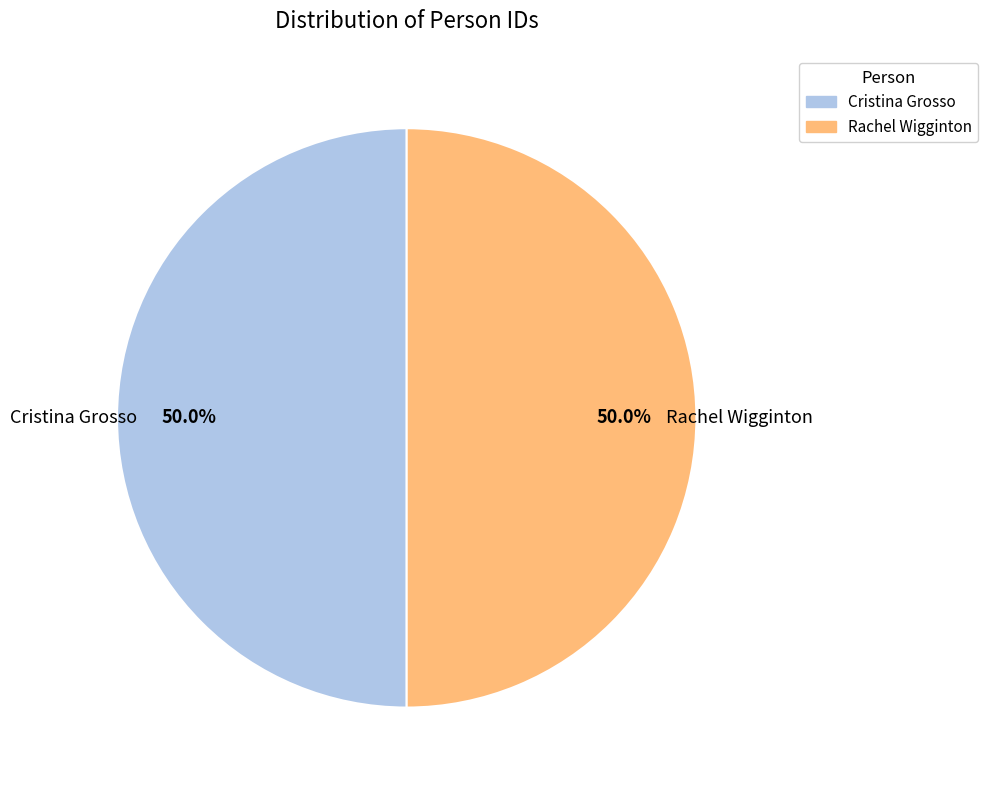

What is the ratio of the value at Cristina Grosso to the value at Rachel Wigginton?

1.0